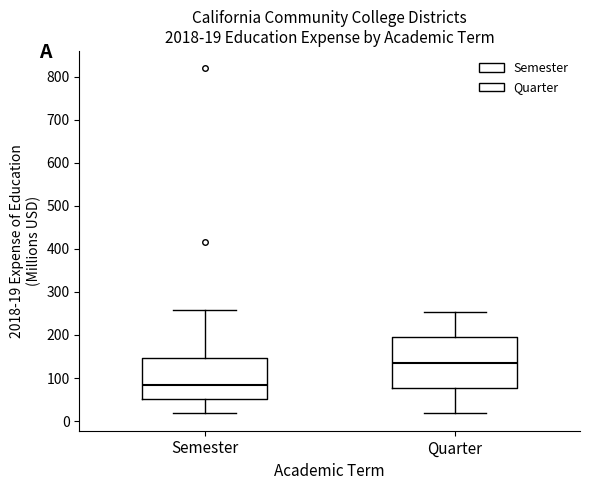

Which box has the lowest median line?

Semester